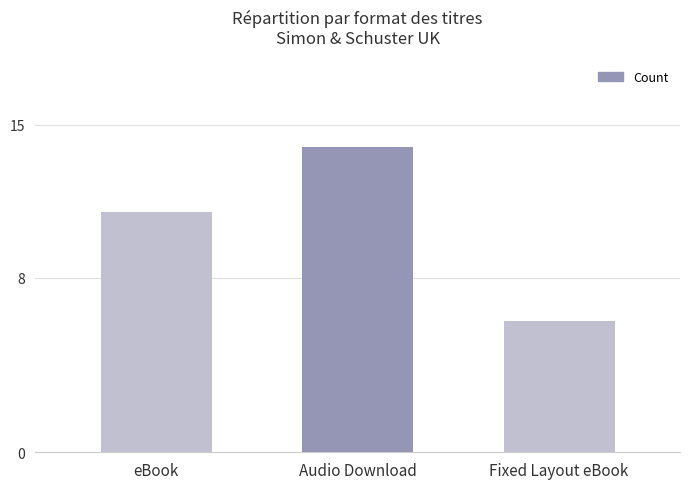

Where is the data nearest to the value 10?

eBook